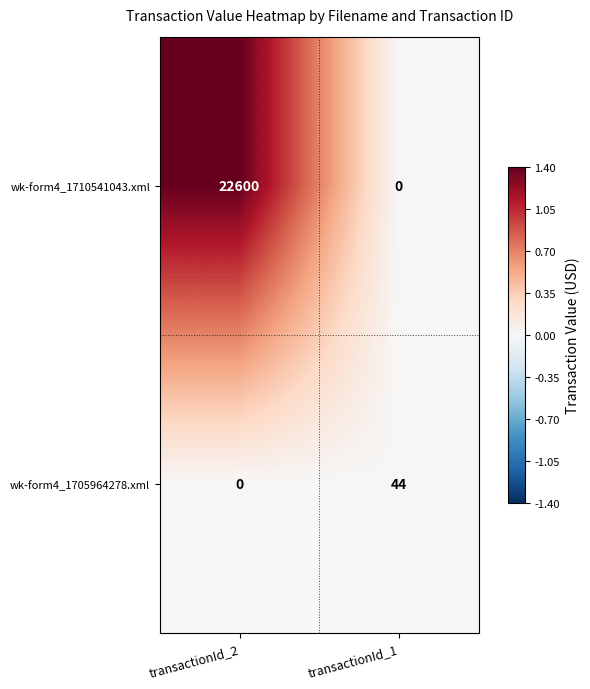

List the series in order of their overall mean, highest first.

wk-form4_1710541043.xml, wk-form4_1705964278.xml